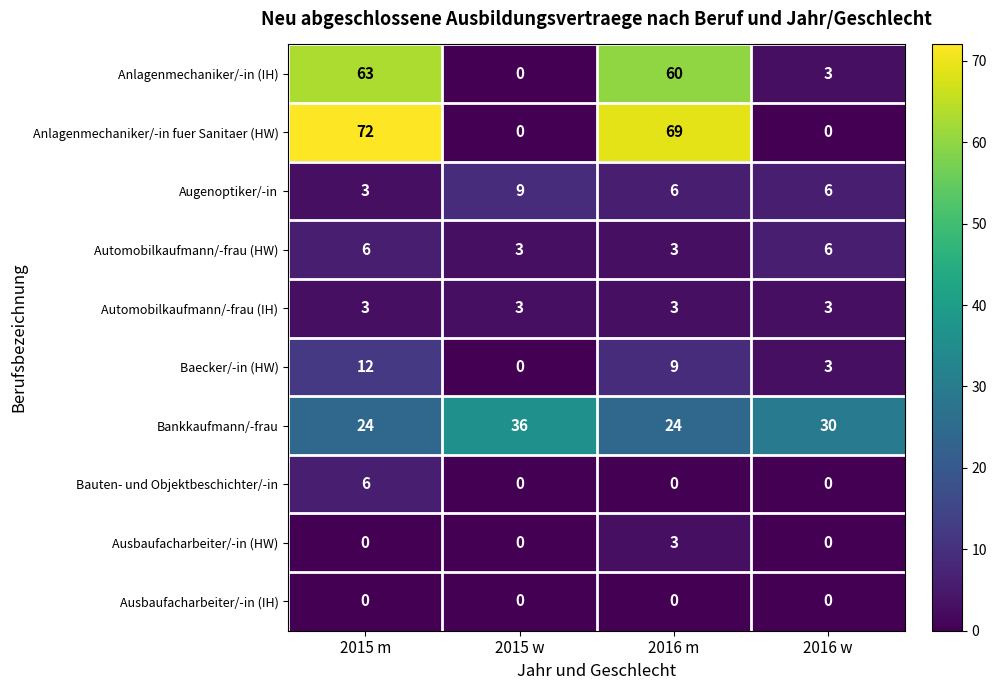

Which series has the largest total across all categories?

Anlagenmechaniker/-in fuer Sanitaer (HW)